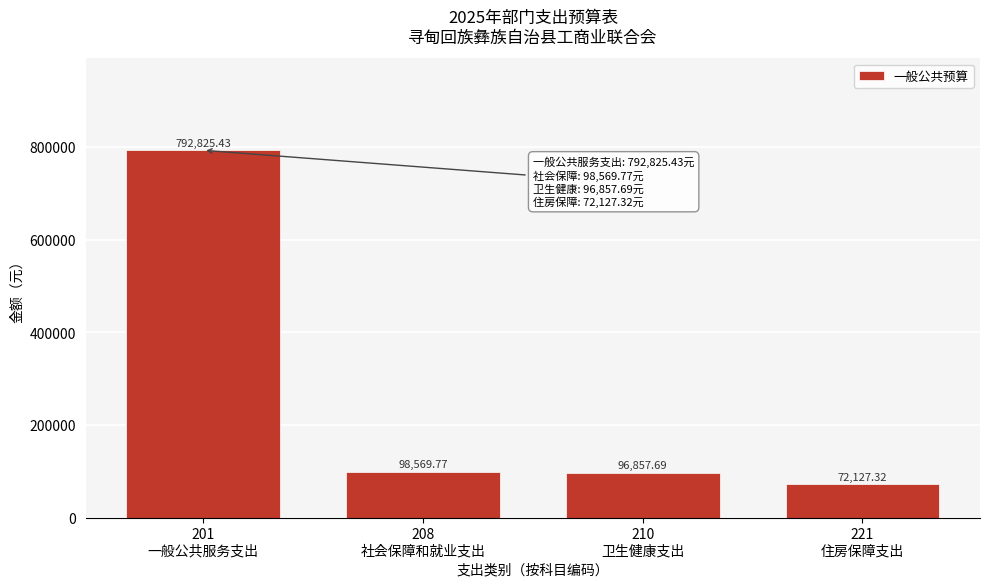

What is the average value?

265095.1